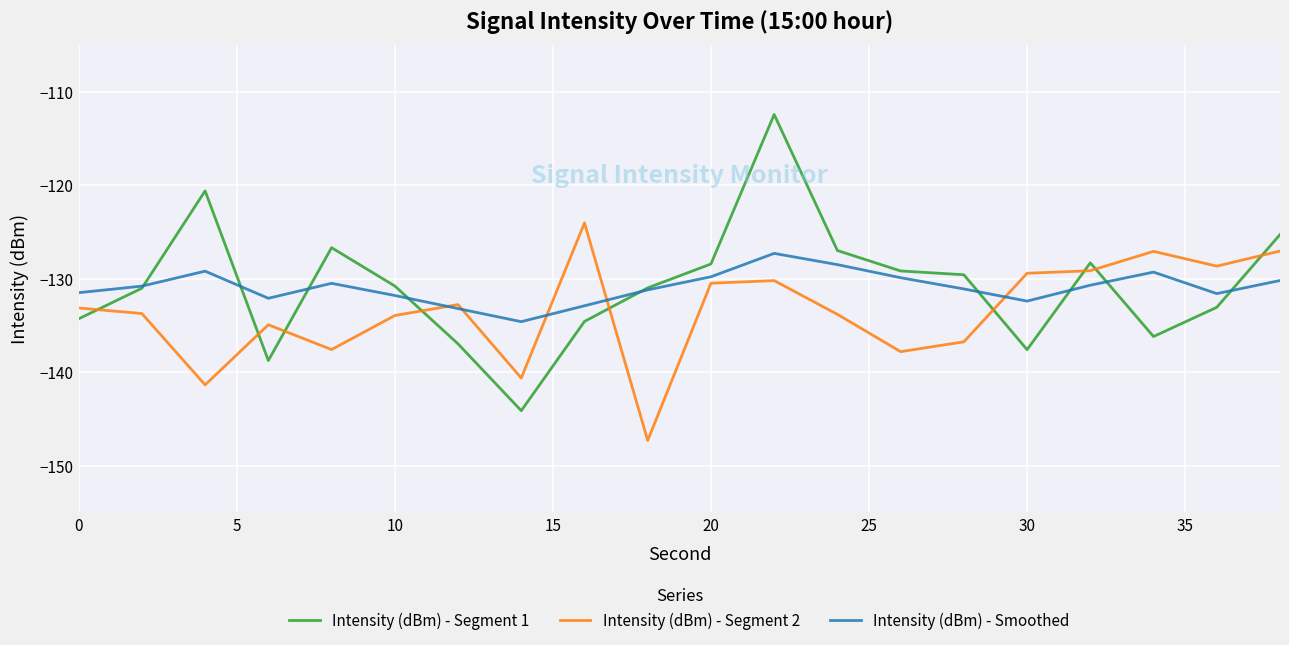

What is the difference between the maximum and minimum values in the Intensity (dBm) - Segment 2 series?

23.3